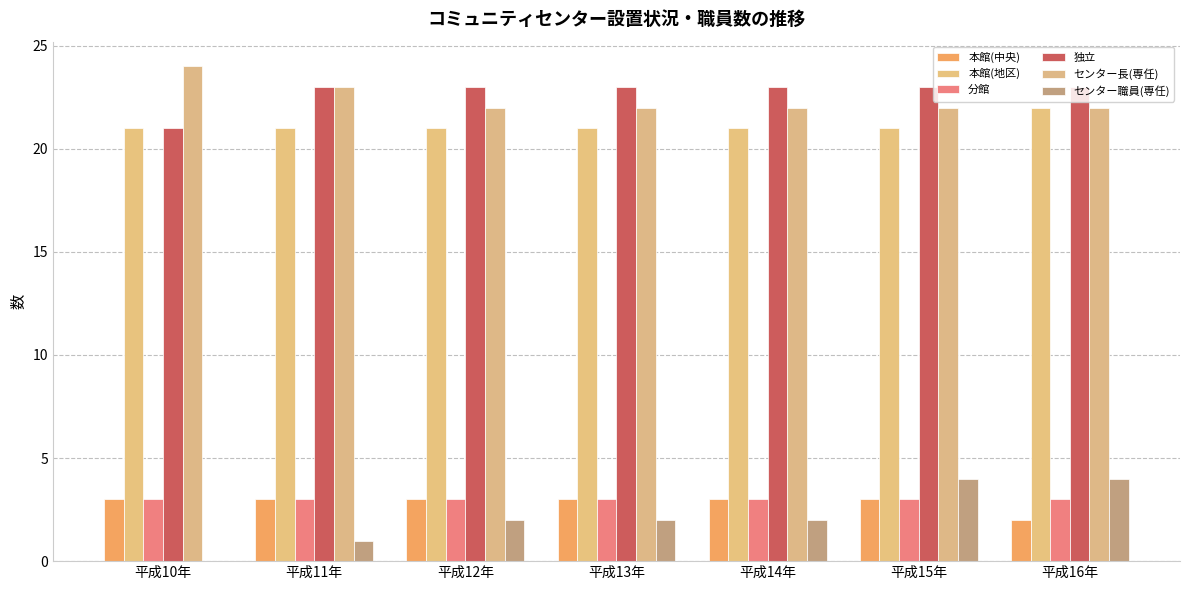

Is the value of センター長(専任) at 平成12年 greater than the value of センター職員(専任) at 平成15年?

Yes